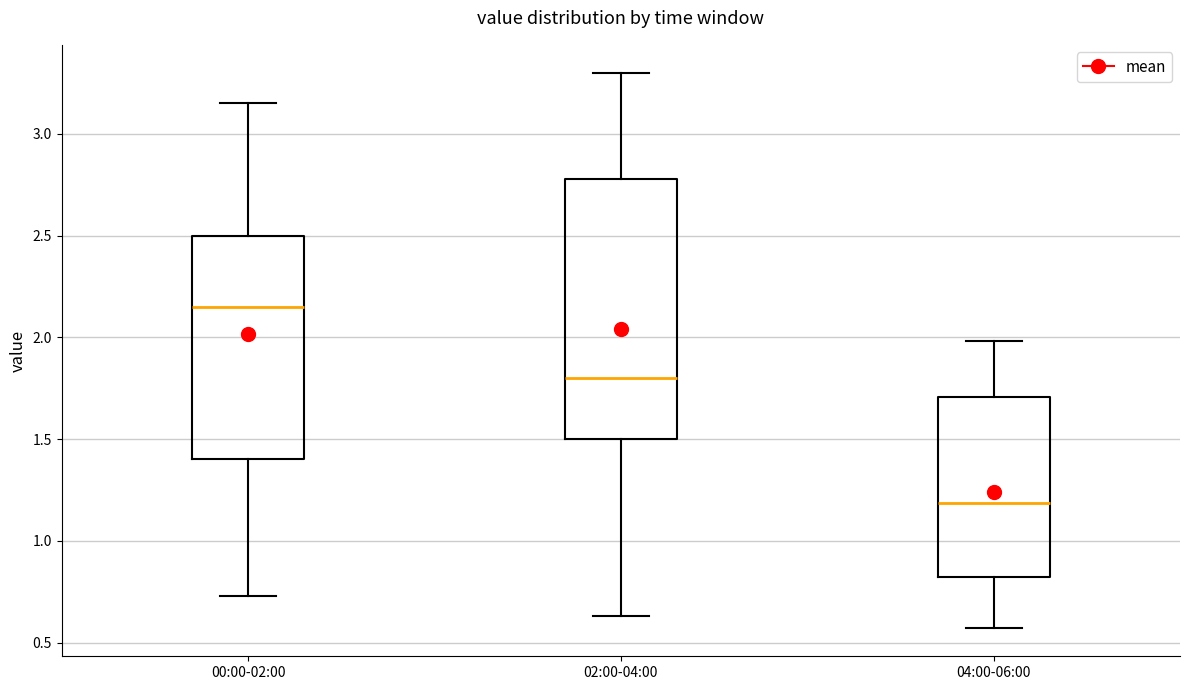

Where is the upper edge of the box for 02:00-04:00 on the y-axis? The values are not printed on the chart, so give them approximately, as read against the axis.

2.80